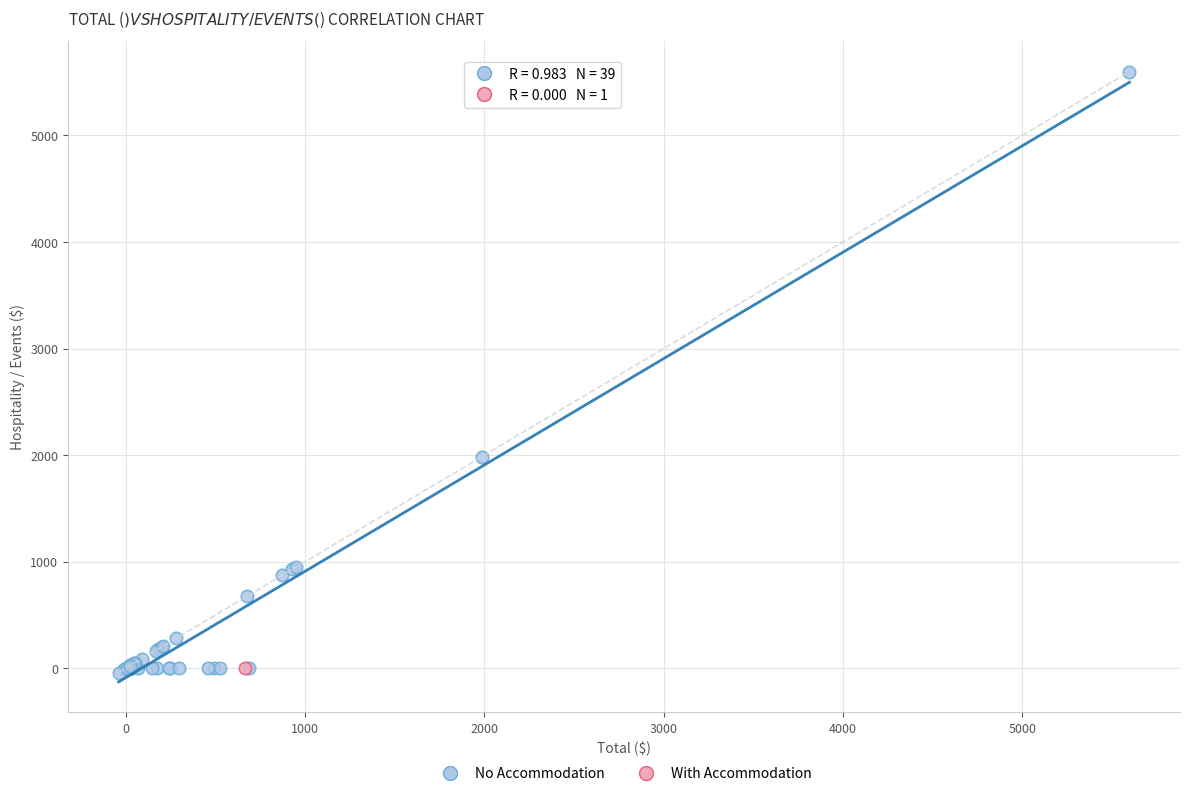

What are all the series names shown in the legend?

No Accommodation, With Accommodation